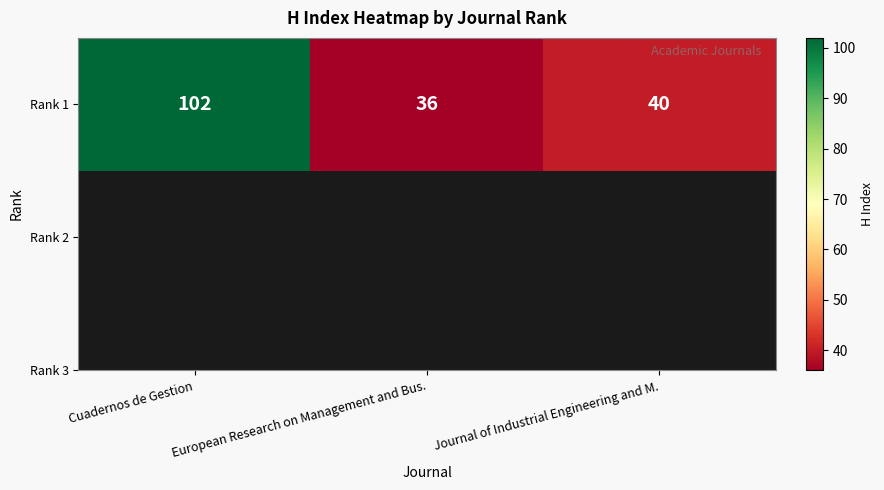

Reading left to right, transcribe all the data shown in this chart.

Cuadernos de Gestion=102	European Research on Management and Bus.=36	Journal of Industrial Engineering and M.=40